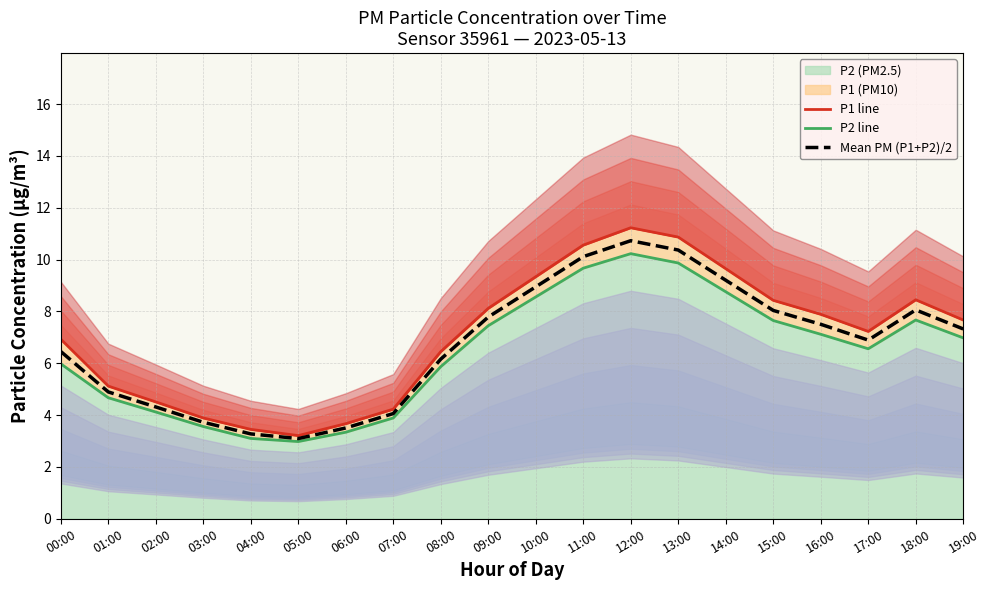

What is the label of the 5th point from the right?

15:00